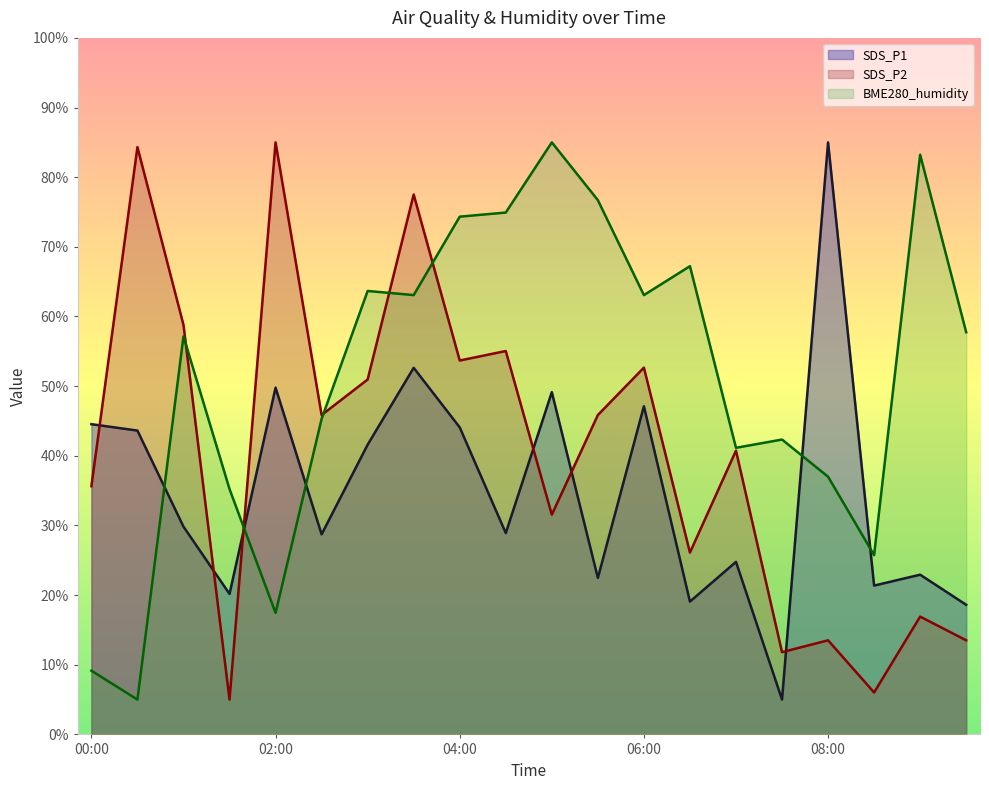

Reading left to right, what are all the values shown in this chart?

SDS_P1: 00:00=44.5	00:30=43.6	01:00=29.8	01:30=20.2	02:00=49.8	02:30=28.7	03:00=41.6	03:30=52.6	04:00=44.1	04:30=28.9	05:00=49.1	05:30=22.5	06:00=47.1	06:30=19.1	07:00=24.8	07:30=5.0	08:00=85.0	08:30=21.4	09:00=22.9	09:30=18.6
SDS_P2: 00:00=35.6	00:30=84.3	01:00=58.8	01:30=5.0	02:00=85.0	02:30=45.9	03:00=51.0	03:30=77.5	04:00=53.7	04:30=55.0	05:00=31.6	05:30=45.9	06:00=52.7	06:30=26.1	07:00=40.7	07:30=11.8	08:00=13.5	08:30=6.0	09:00=16.9	09:30=13.5
BME280_humidity: 00:00=9.1	00:30=5.0	01:00=57.1	01:30=35.2	02:00=17.4	02:30=45.3	03:00=63.7	03:30=63.1	04:00=74.3	04:30=74.9	05:00=85.0	05:30=76.7	06:00=63.1	06:30=67.2	07:00=41.1	07:30=42.3	08:00=37.0	08:30=25.7	09:00=83.2	09:30=57.7